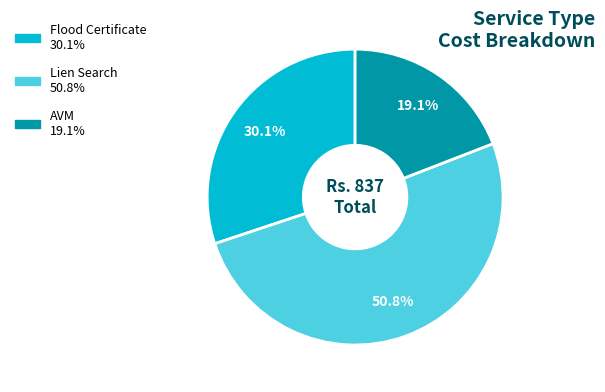

Does any single category account for the majority?

Yes